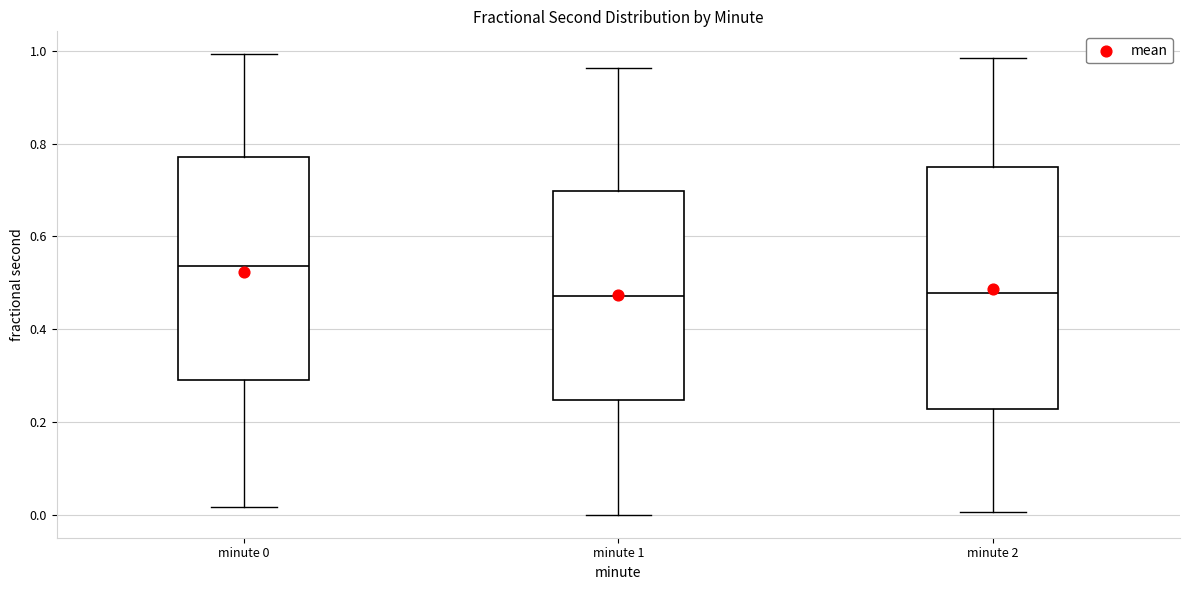

Where is the upper edge of the box for minute 2 on the y-axis? The values are not printed on the chart, so give them approximately, as read against the axis.

0.74